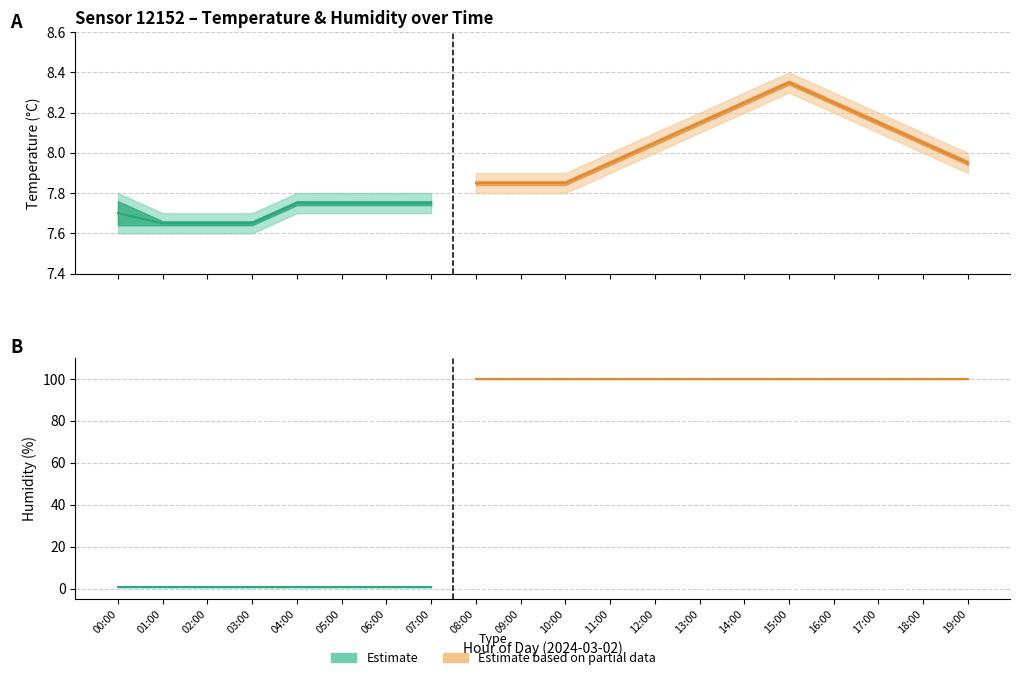

What is the minimum value for temperature_high?

7.7